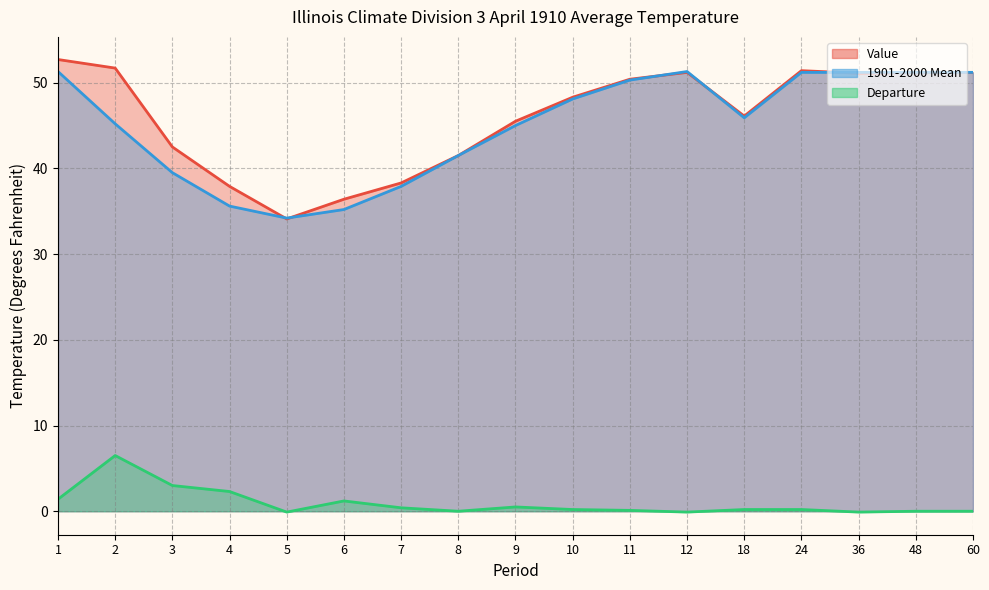

At which label does 1901-2000 Mean first exceed 45?

1